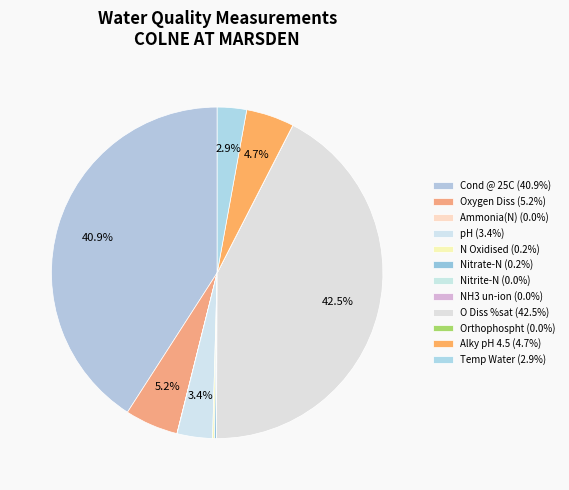

Which has a higher value, Nitrite-N or Orthophospht?

Orthophospht